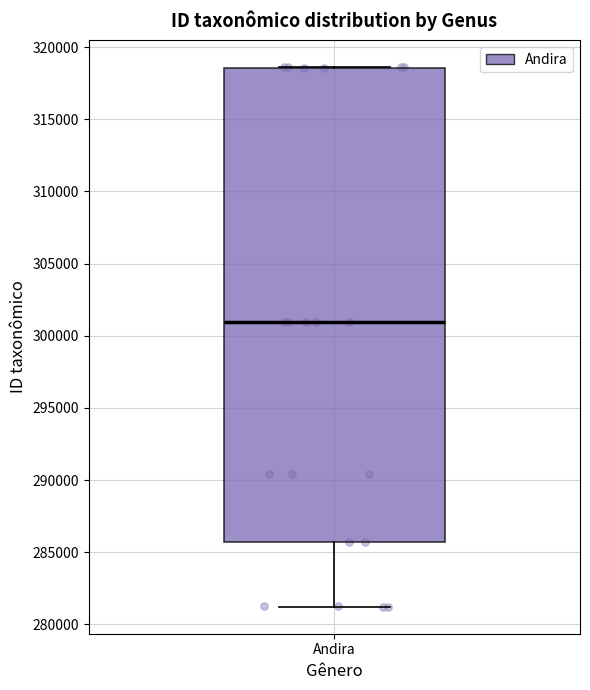

Transcribe this box plot: give where the median line is, the range the box spans, and where the two whiskers end, as read against the y-axis. The values are not printed on the chart, so give them approximately, as read against the axis.

median 301000, box 285500 to 318500, whiskers 281000 to 318500